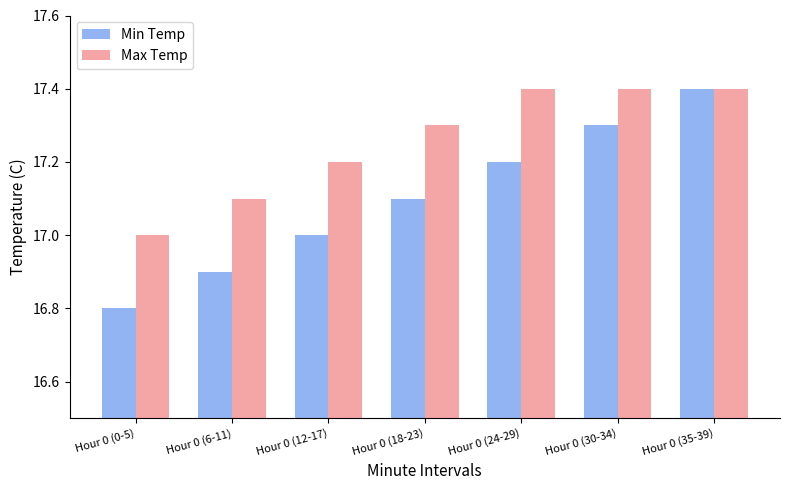

Reading right to left, list all the values displayed in this chart.

Min Temp: 17.4	17.3	17.2	17.1	17.0	16.9	16.8
Max Temp: 17.4	17.4	17.4	17.3	17.2	17.1	17.0